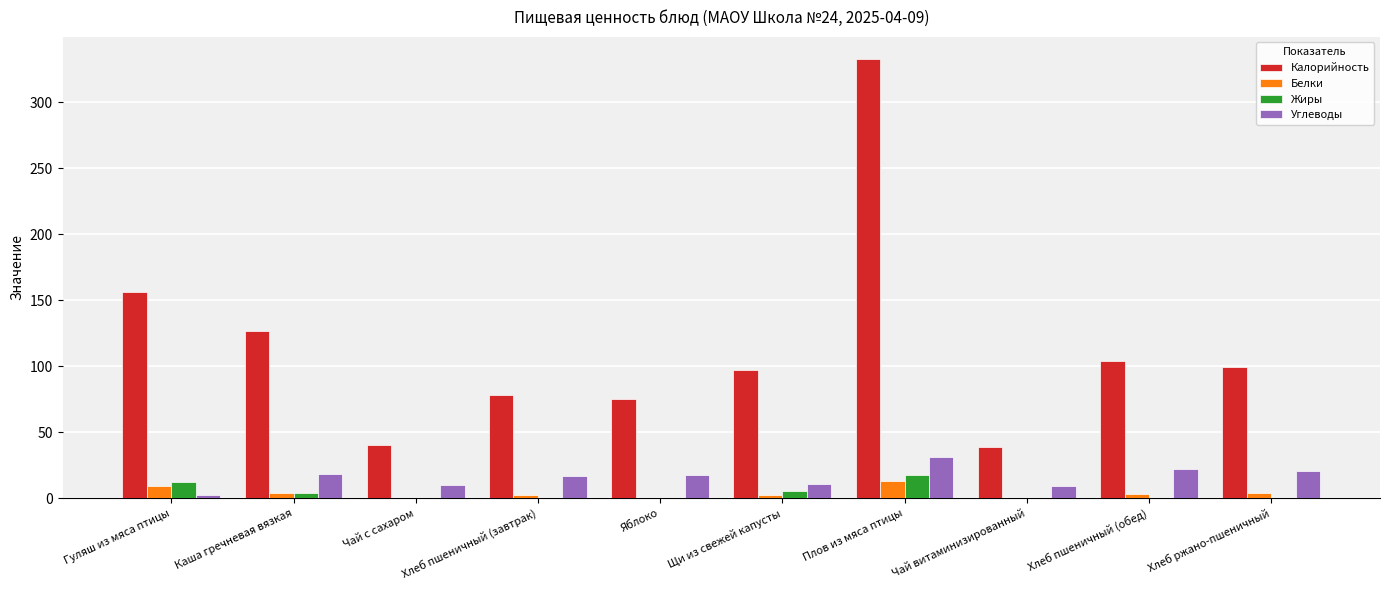

Is it true that Белки equals 0.0 at Чай витаминизированный?

True